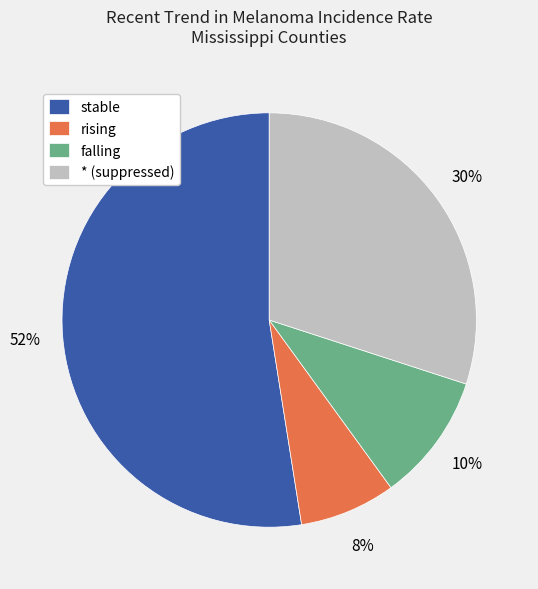

Which has a higher value, * (suppressed) or stable?

stable